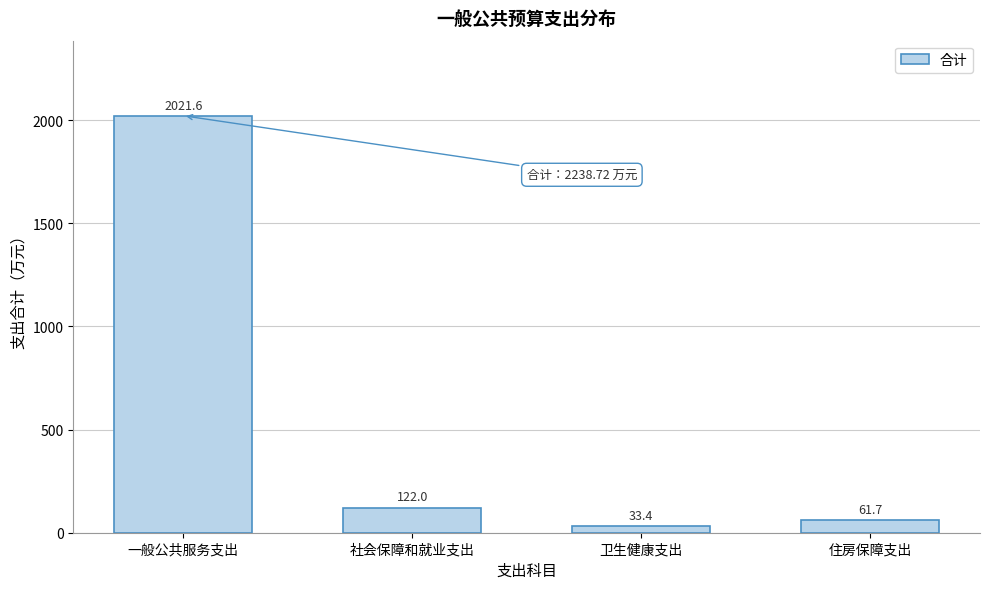

Reading left to right, list all the values displayed in this chart.

一般公共服务支出=2021.6	社会保障和就业支出=122.0	卫生健康支出=33.4	住房保障支出=61.7